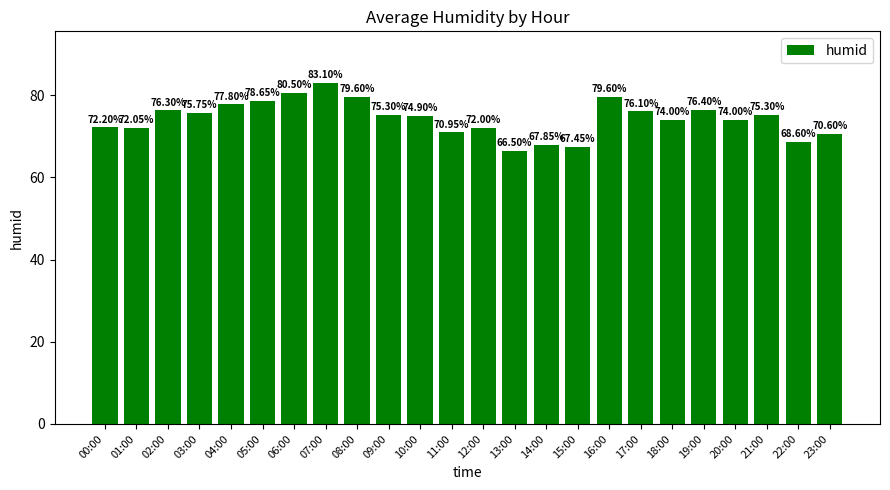

Between 15:00 and 07:00, which is larger?

07:00